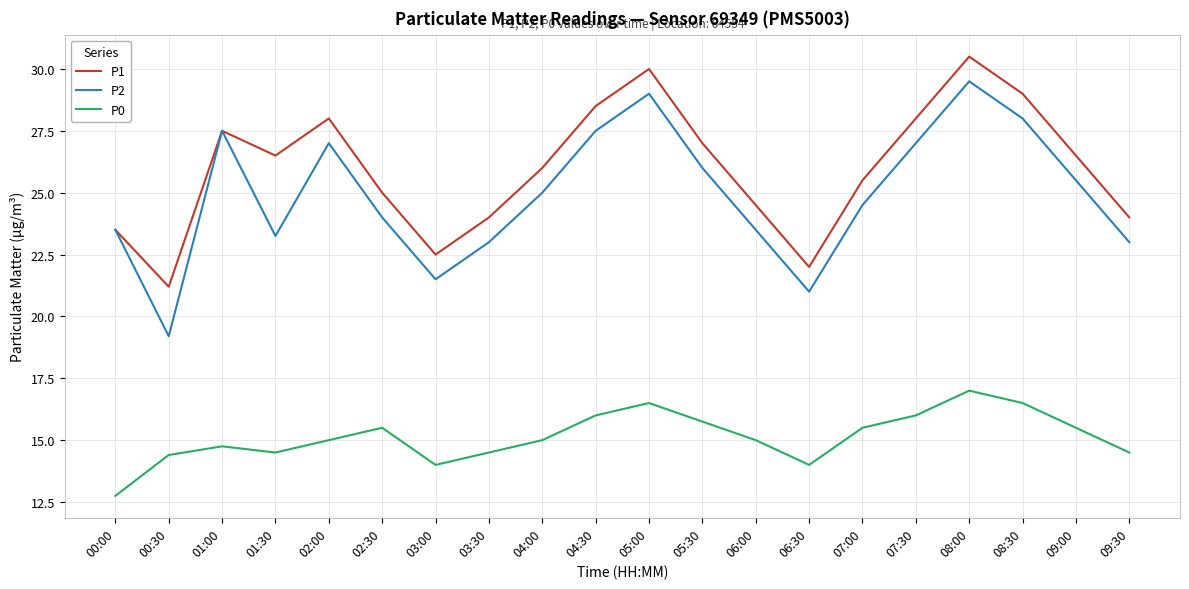

What position from the right is 09:00?

2